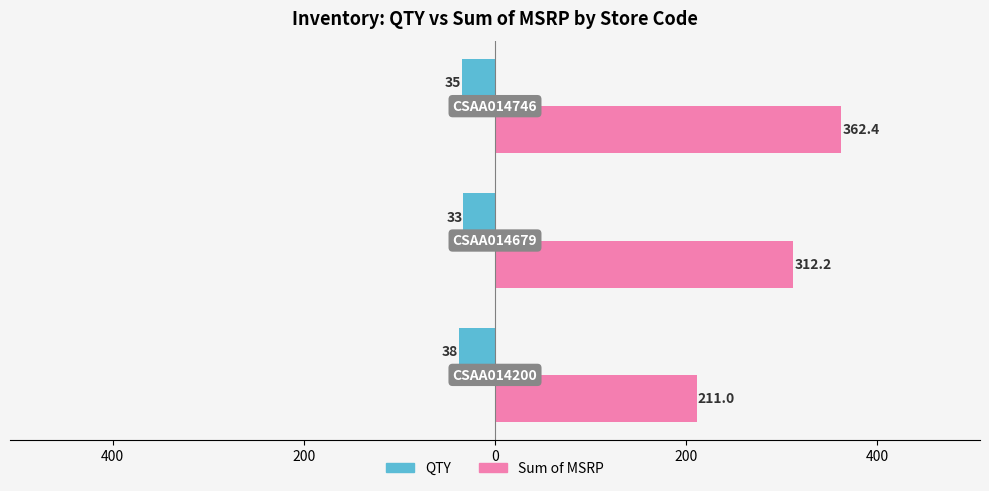

What are all the series names shown in the legend?

QTY, Sum of MSRP